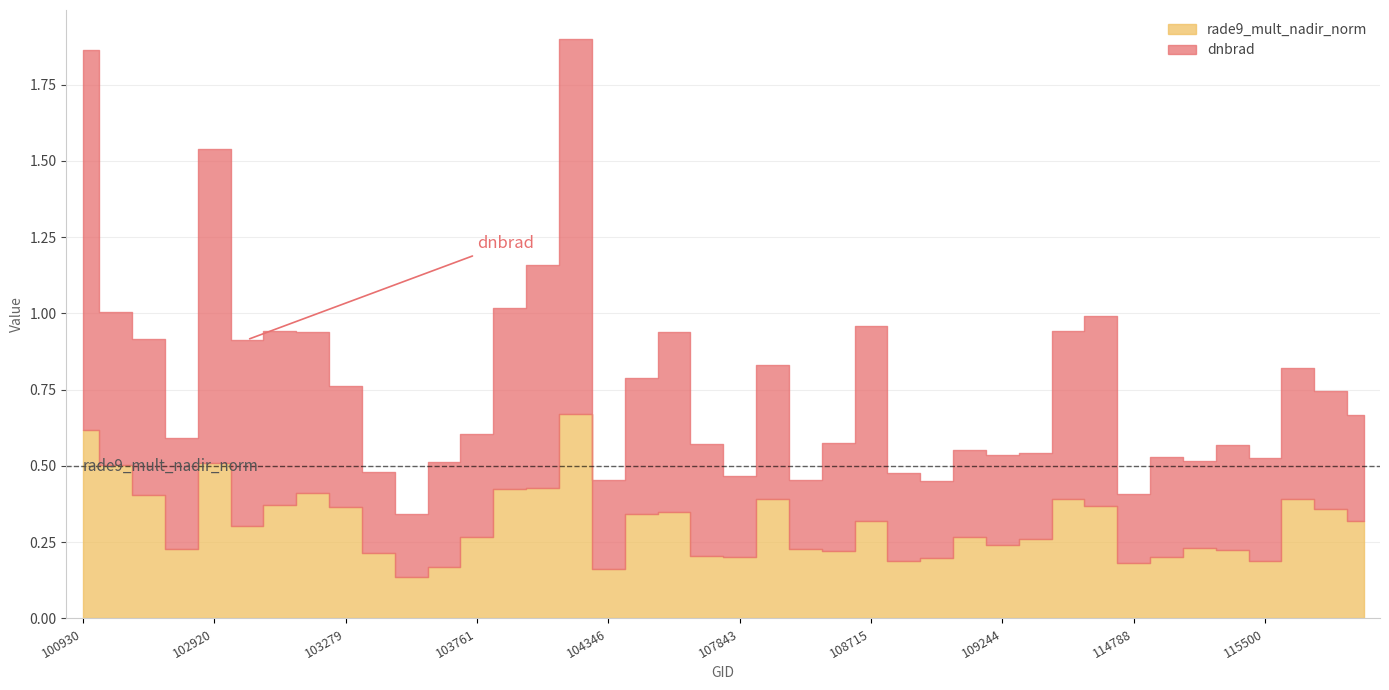

List the series in order of their overall mean, lowest first.

rade9_mult_nadir_norm, dnbrad